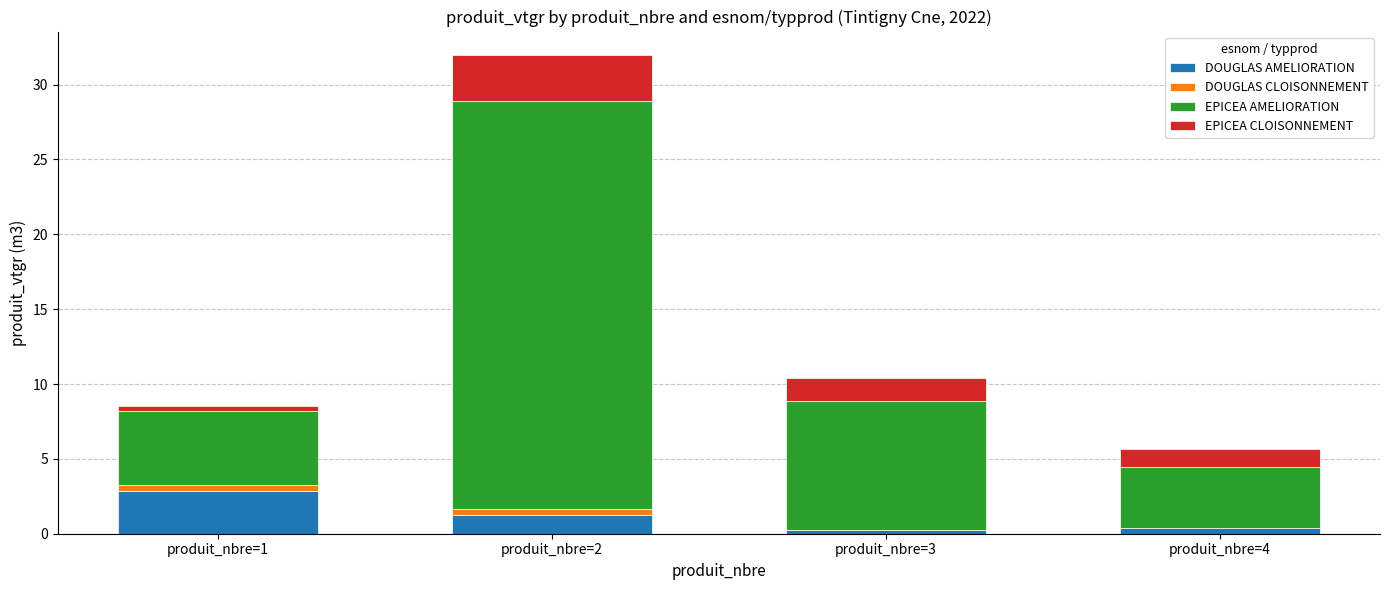

At which label does DOUGLAS AMELIORATION reach its peak?

produit_nbre=1